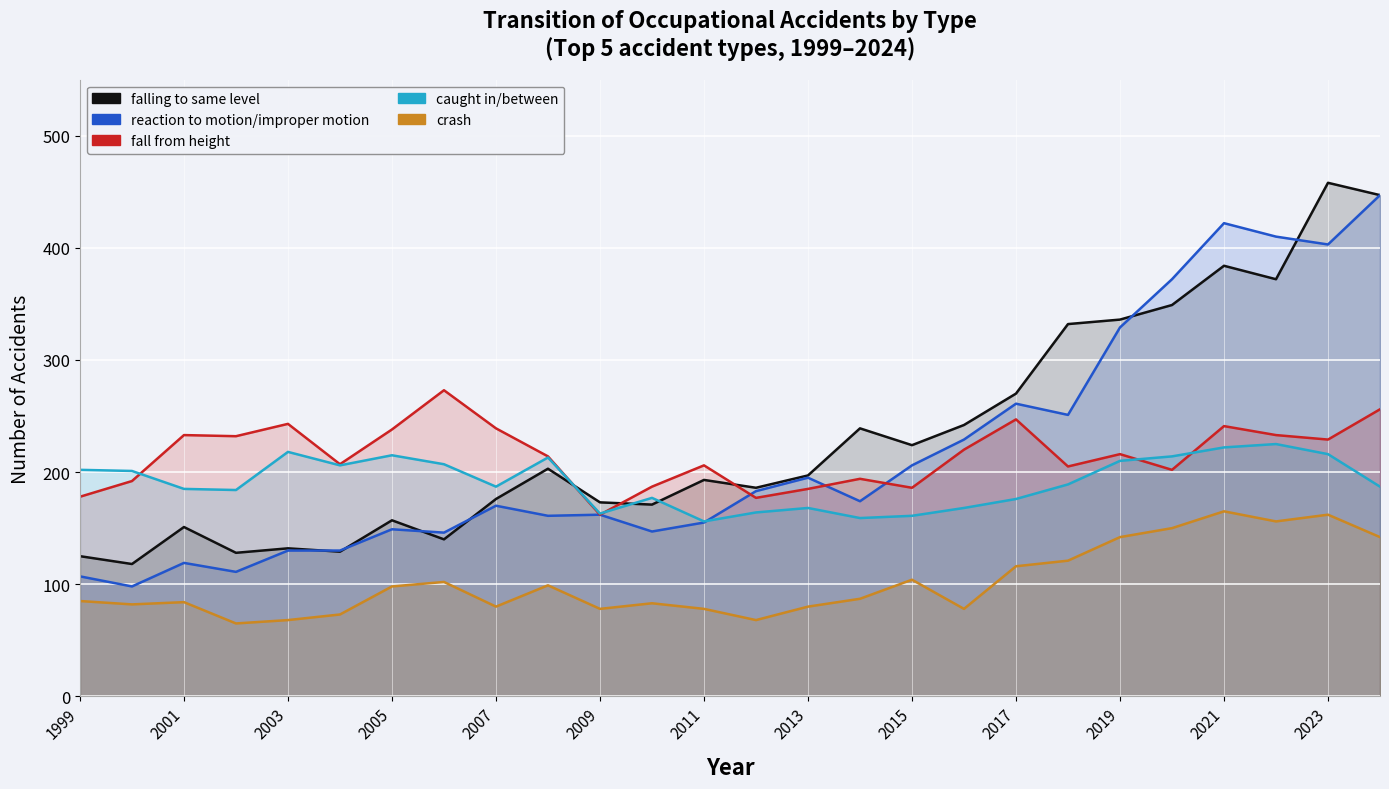

True or false: falling to same level has a value of 332 at 19.

True